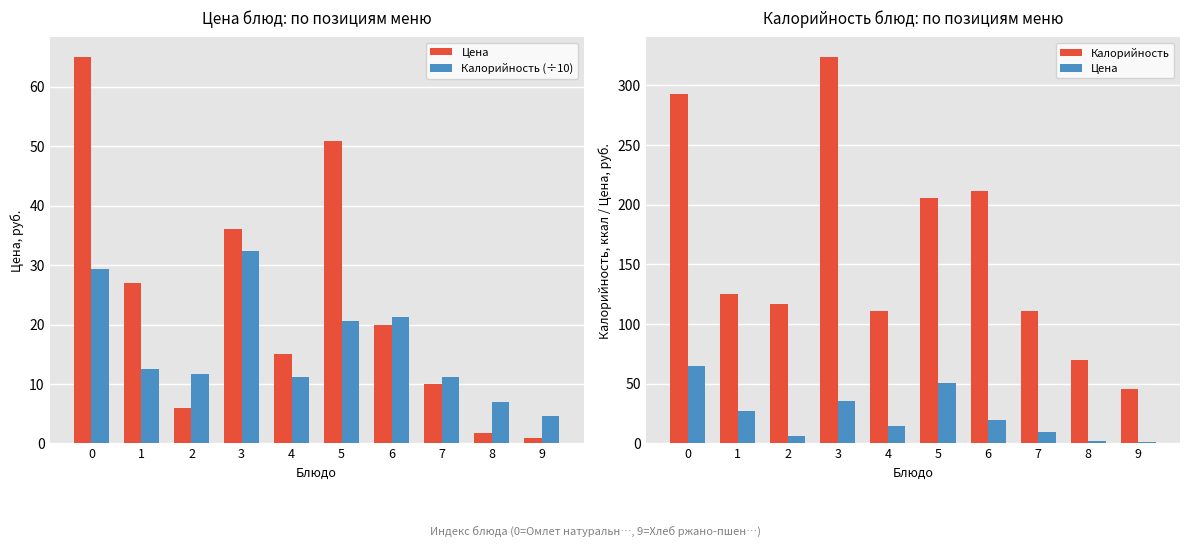

Does the chart contain stacked bars?

No